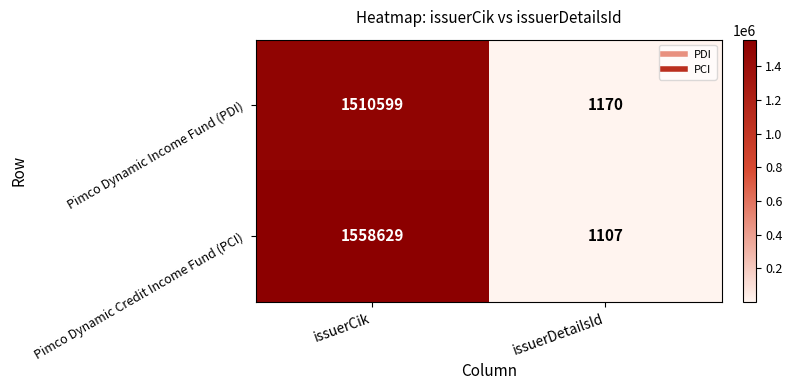

Reading left to right, transcribe all the data shown in this chart.

Pimco Dynamic Income Fund (PDI): 1510599	1170
Pimco Dynamic Credit Income Fund (PCI): 1558629	1107